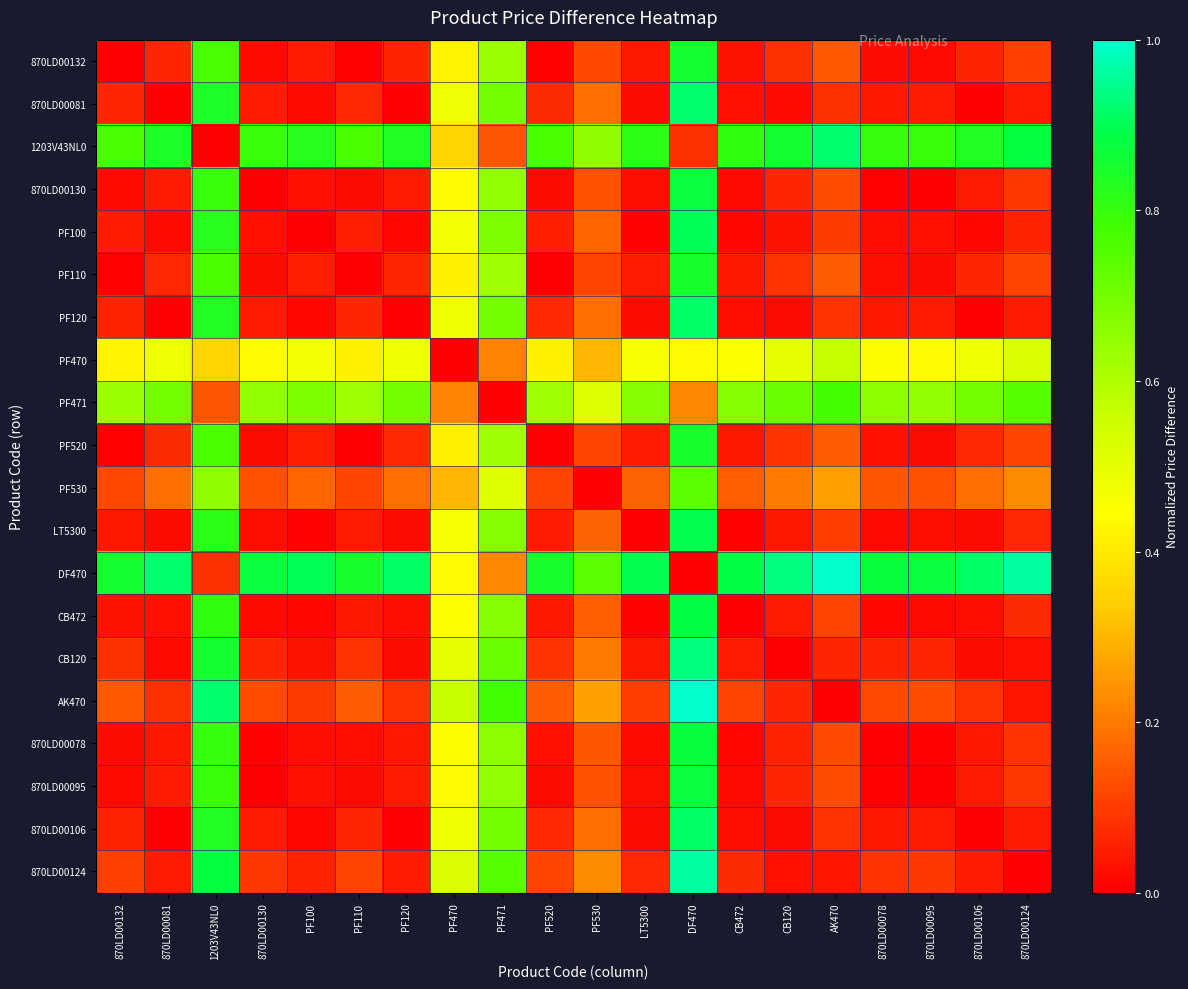

Rank the series at 1203V43NL0 from highest to lowest value.

AK470, 870LD00124, CB120, 870LD00081, PF120, 870LD00106, PF100, LT5300, CB472, 870LD00078, 870LD00130, 870LD00095, 870LD00132, PF110, PF520, PF530, PF470, PF471, DF470, 1203V43NL0